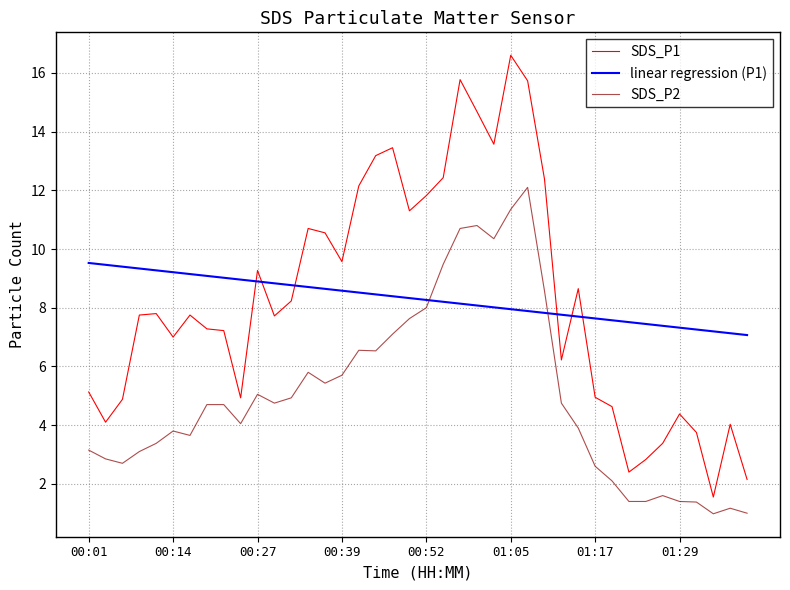

List the series in order of their peak value, lowest first.

linear regression (P1), SDS_P2, SDS_P1